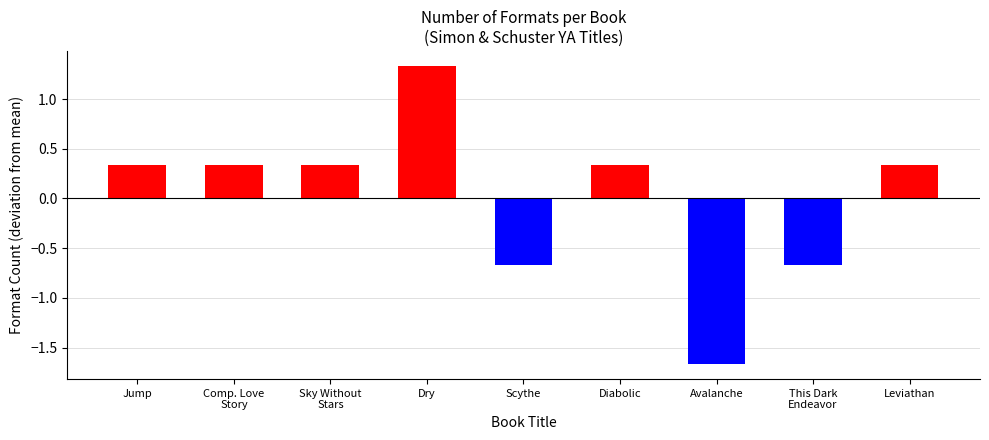

The value at Avalanche is 3. True or false?

False